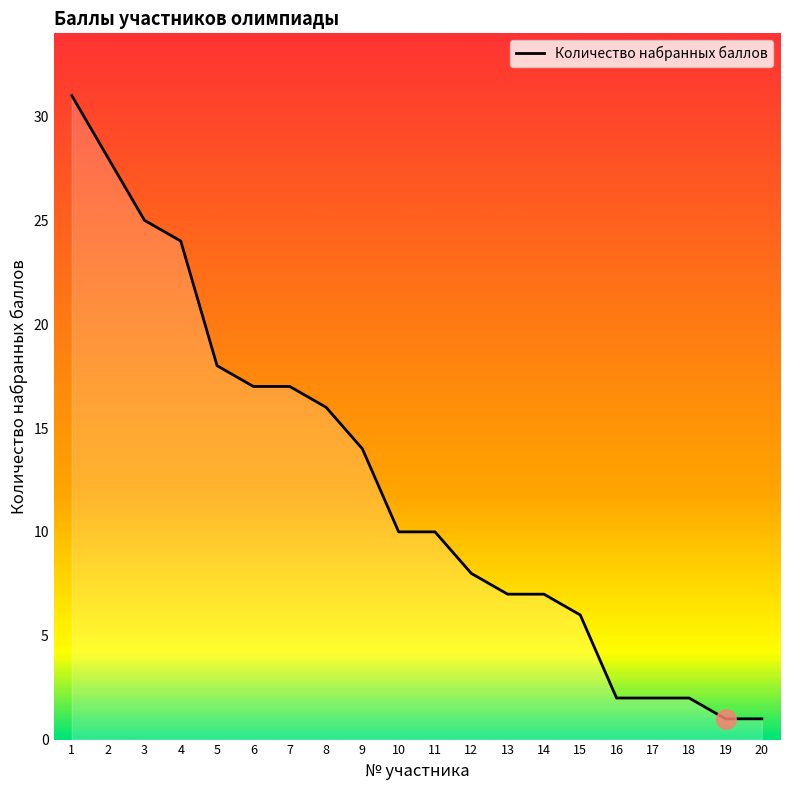

What is the average value?

12